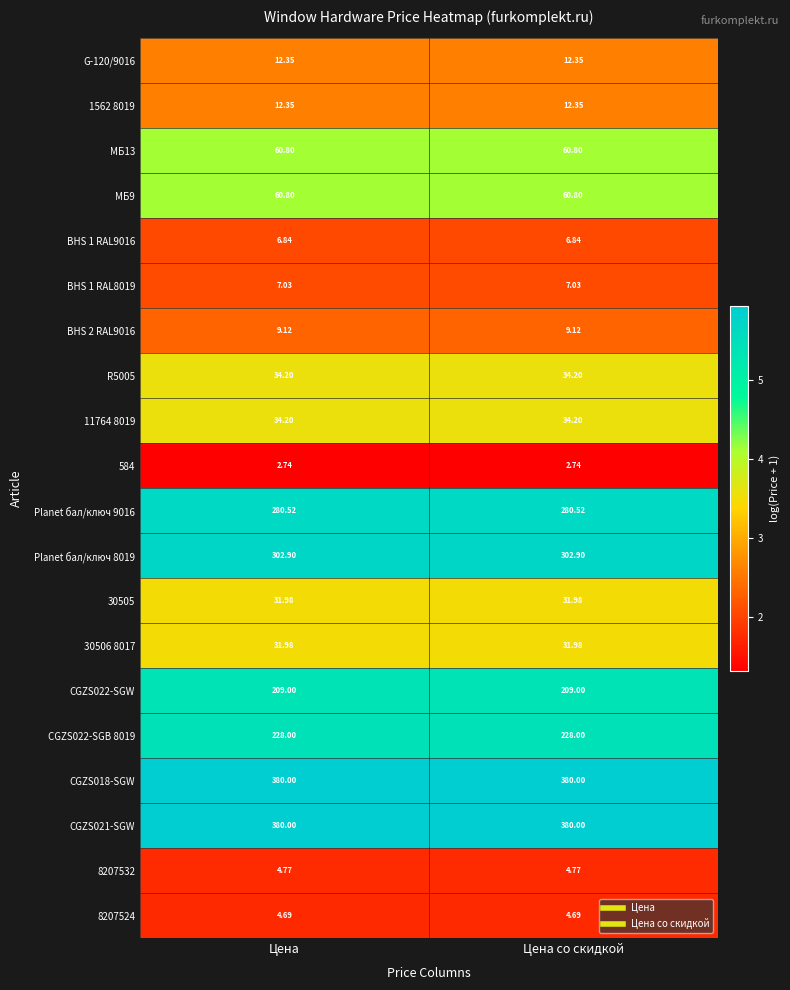

Is the value of BHS 1 RAL8019 at Цена со скидкой greater than the value of CGZS022-SGB 8019 at Цена?

No